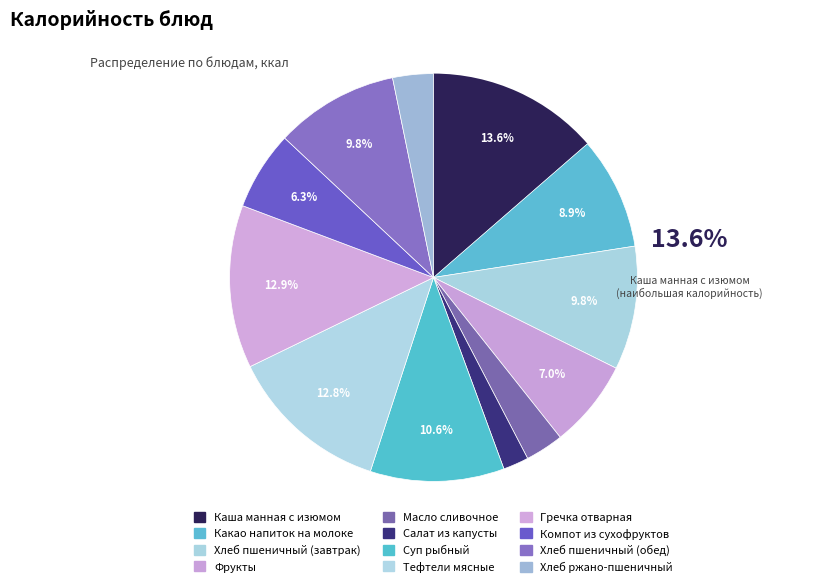

What percentage is the Каша манная с изюмом slice, to the nearest percent?

14%